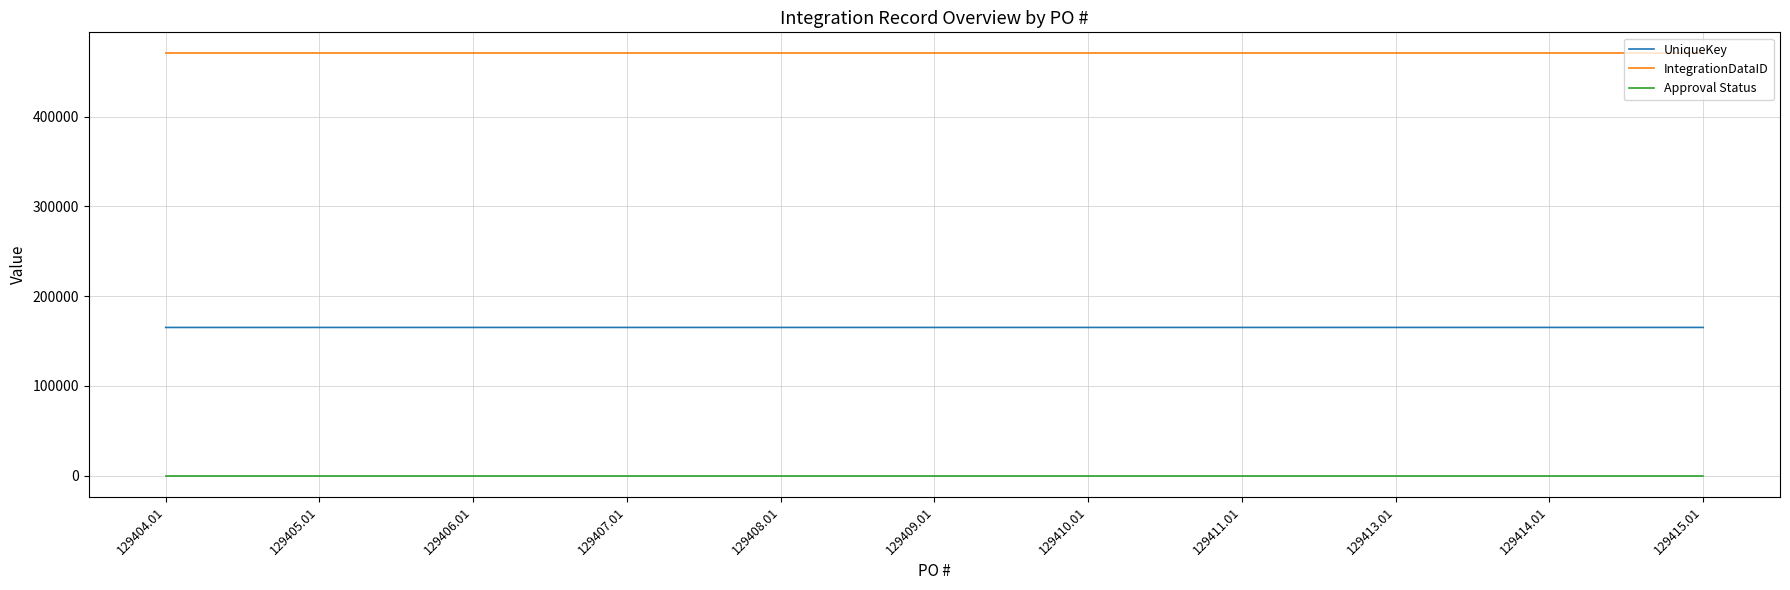

What is the minimum value for UniqueKey?

165124